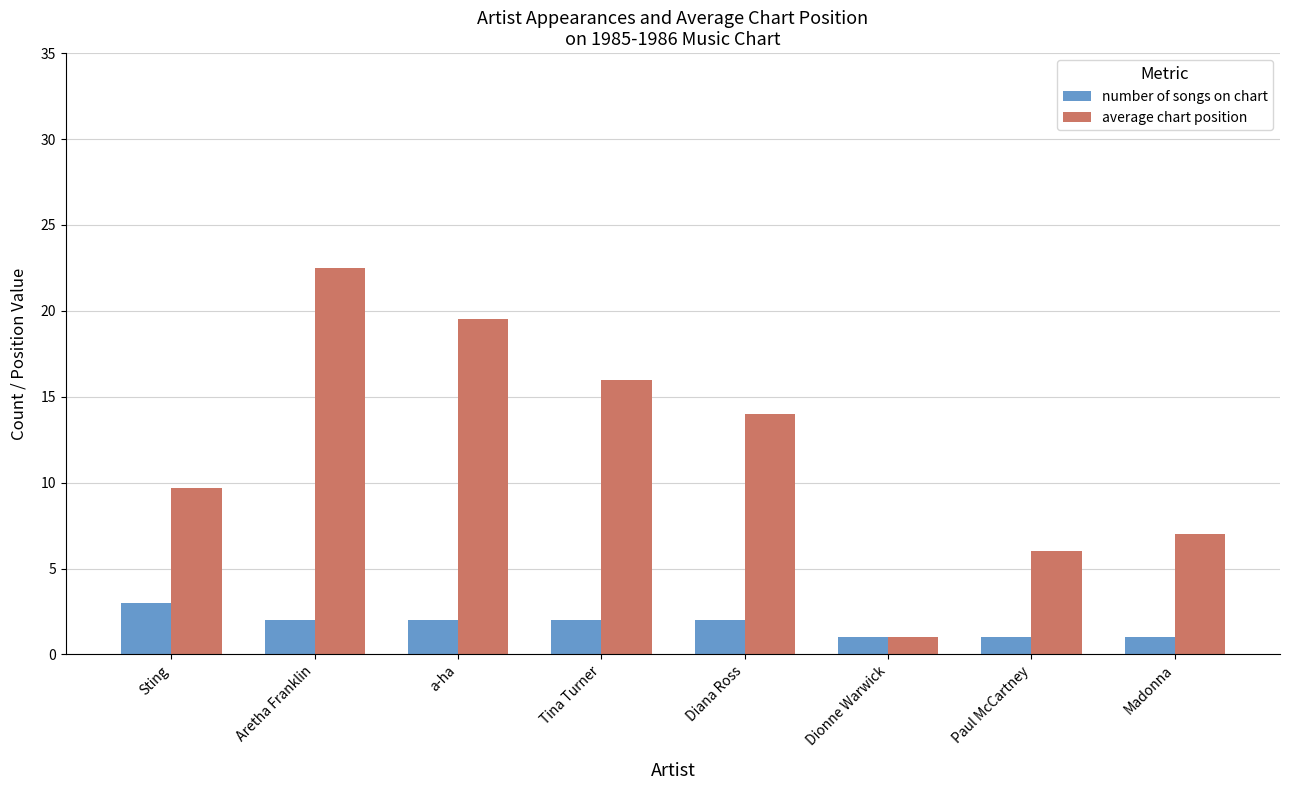

What is the highest value of the average chart position series?

22.5